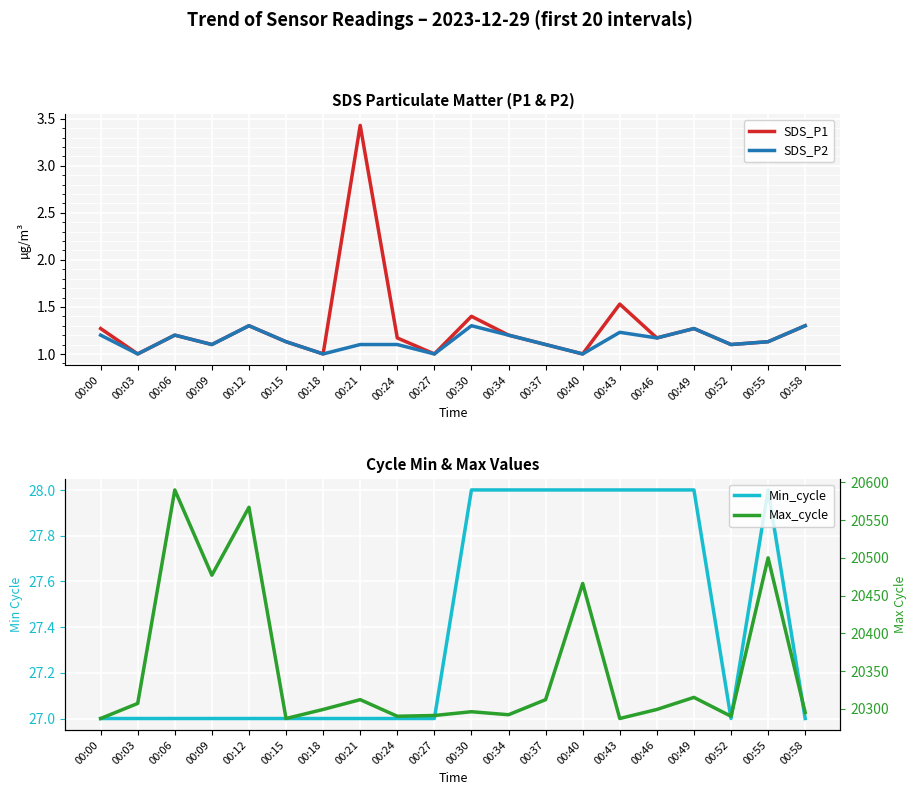

In SDS_P1, how many points are lower than both neighbors (excluding endpoints)?

7